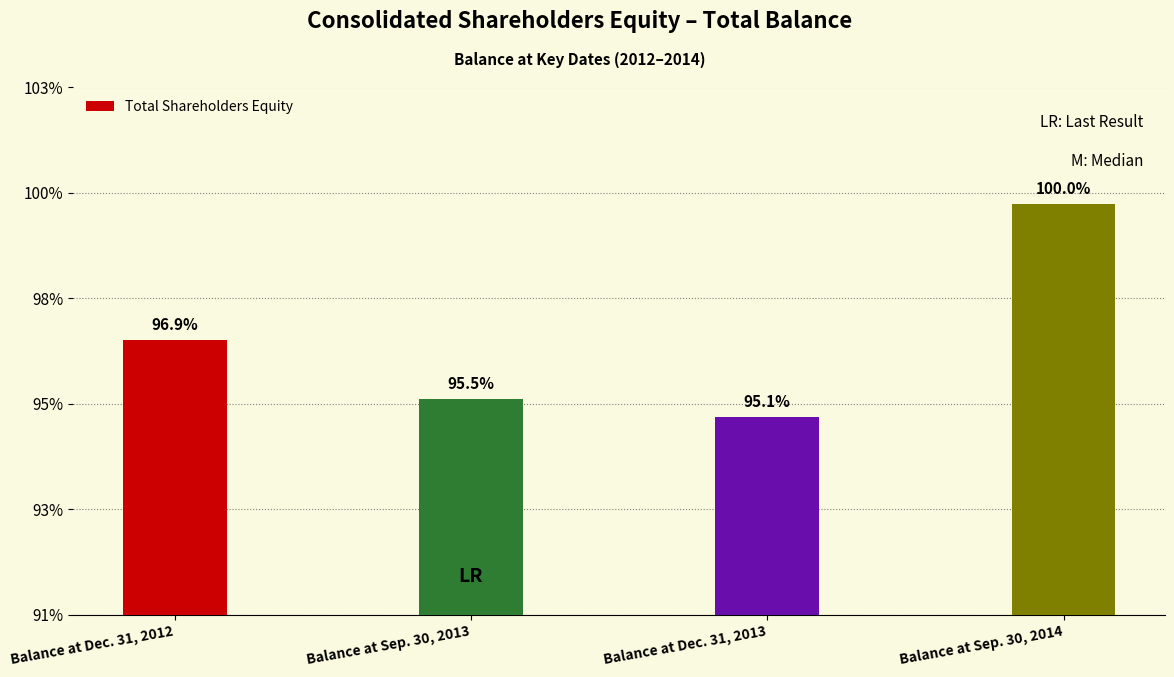

At which category does the chart reach its minimum across all series?

Balance at Dec. 31, 2013